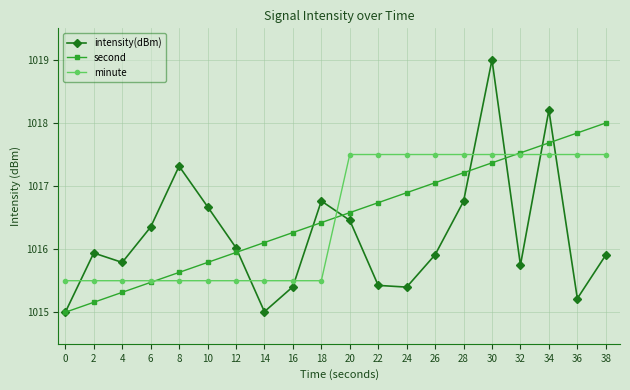

What is the average value of the second series?

1016.5